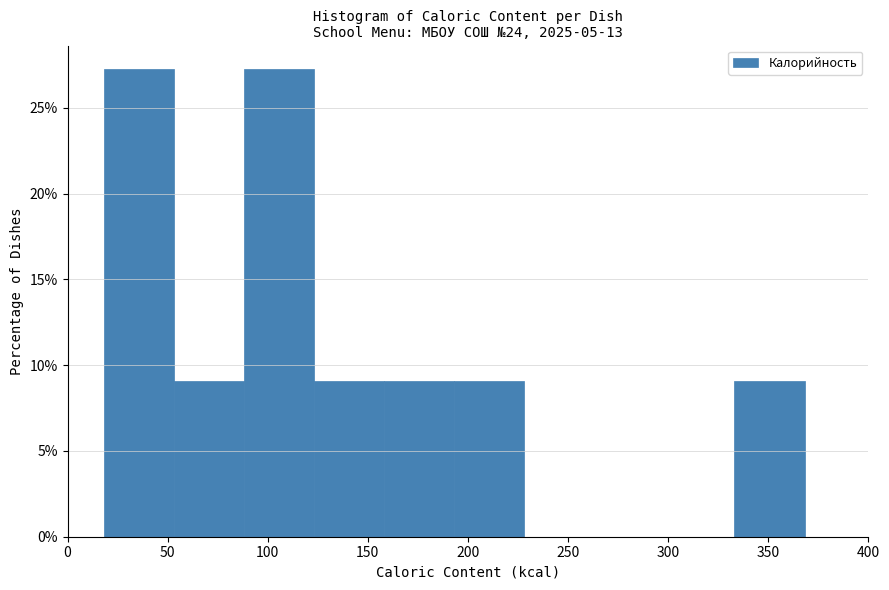

Reading left to right, transcribe this chart: for each bar, give the range it covers on the x-axis and its height. Neither the bar edges nor the heights are printed on the chart, so give them approximately, as read against the axes.

20 to 55: 27.5
55 to 90: 9.0
90 to 125: 27.5
125 to 160: 9.0
160 to 195: 9.0
195 to 230: 9.0
230 to 265: 0
265 to 300: 0
300 to 335: 0
335 to 370: 9.0